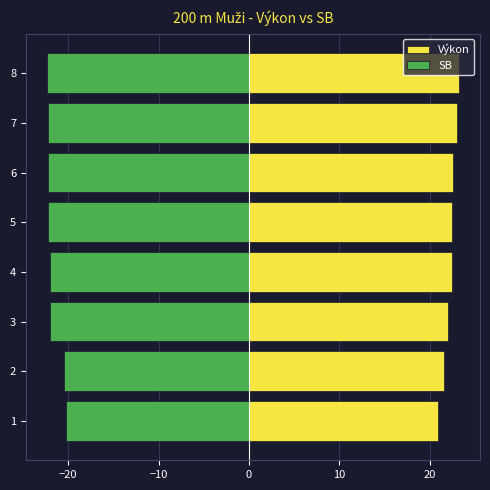

Does the chart contain any negative values?

Yes